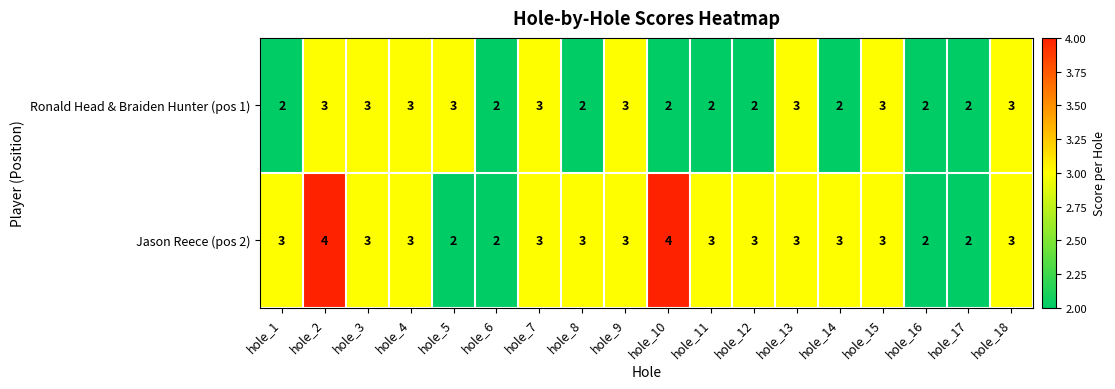

Count the Jason Reece (pos 2) values in the range 3 to 4.

14